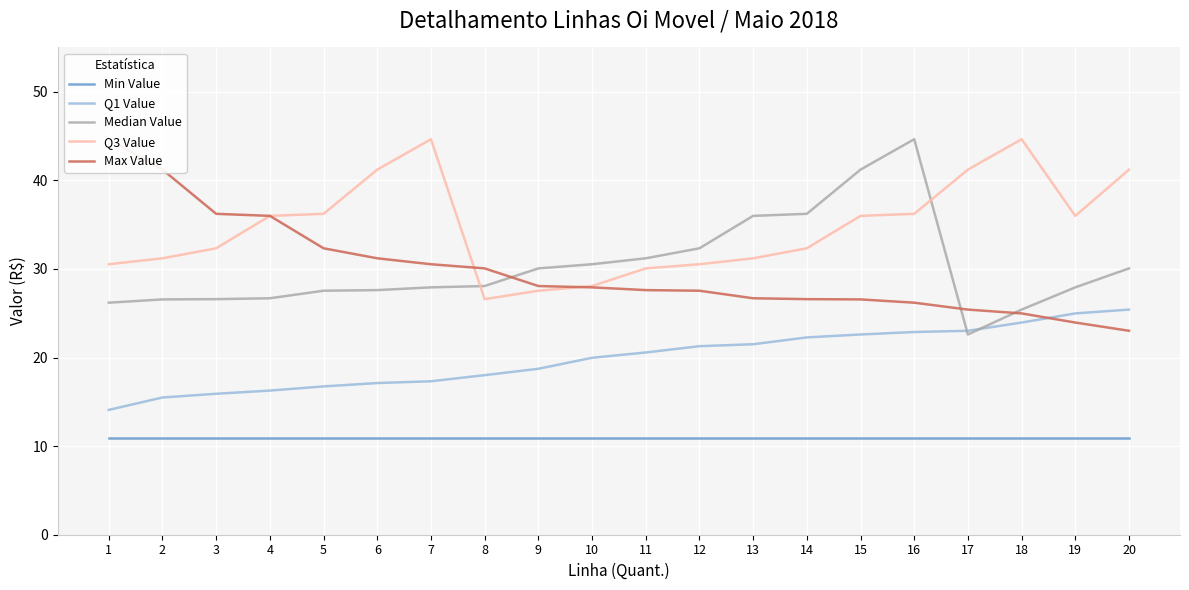

What is the difference between the Q1 Value values at 20 and 18?

1.5